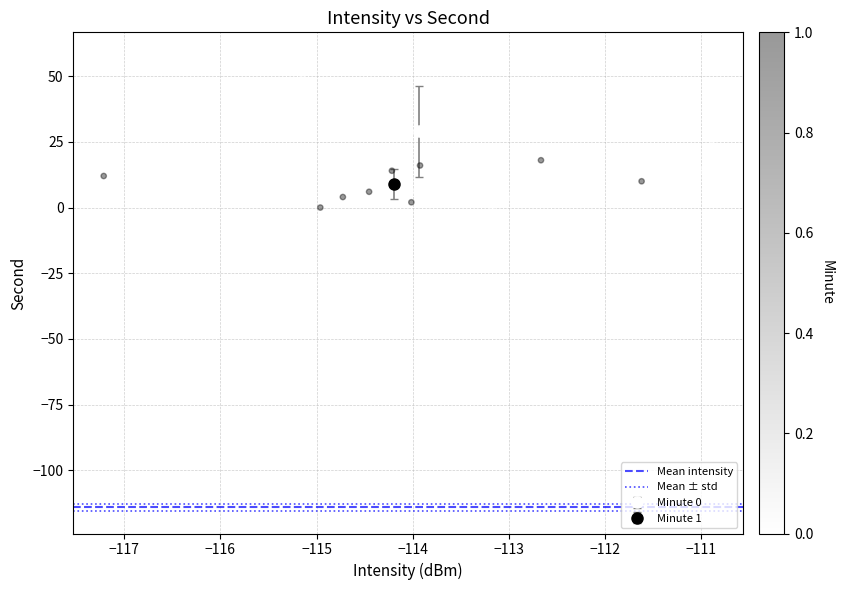

What is the range of Y values (max minus min)?

58